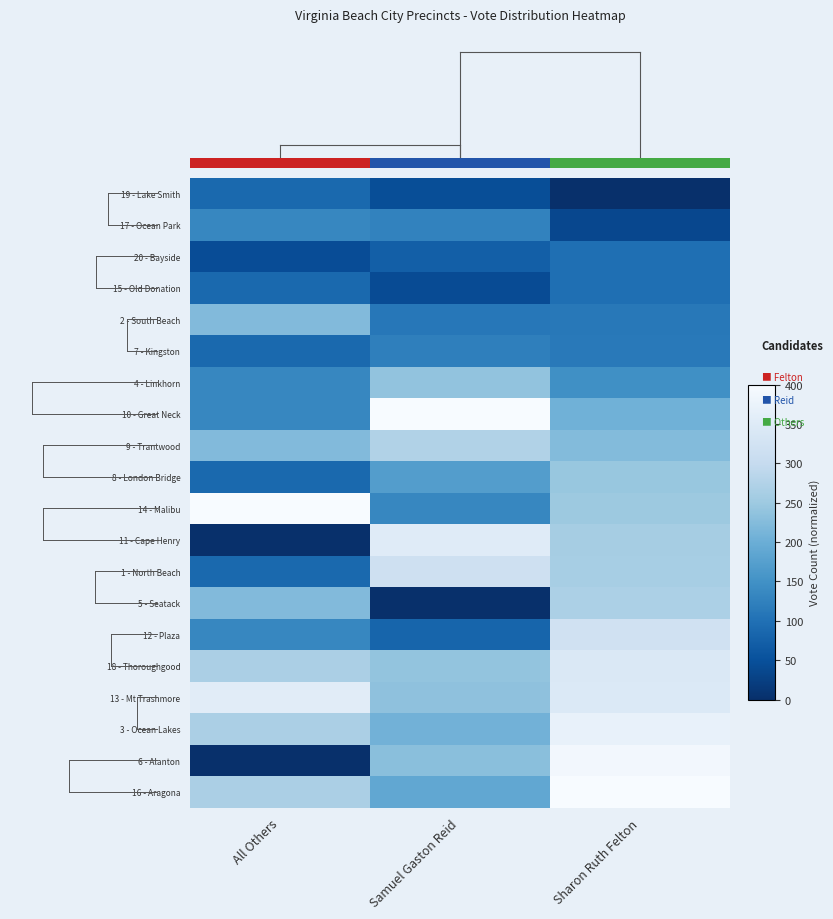

Where is 16 - Aragona nearest to the value 294?

All Others